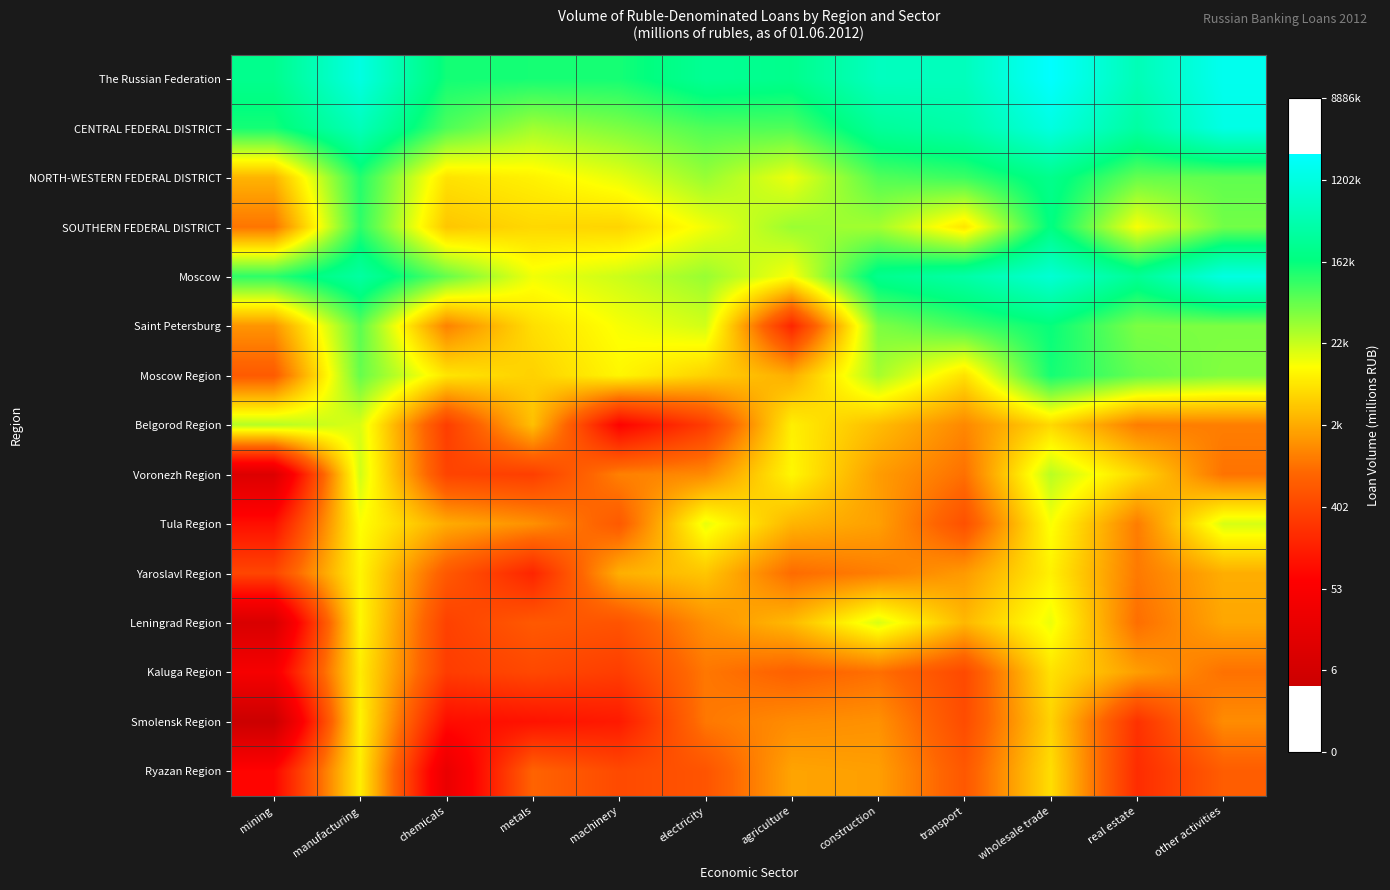

At which category is the sum across all series the highest?

wholesale trade